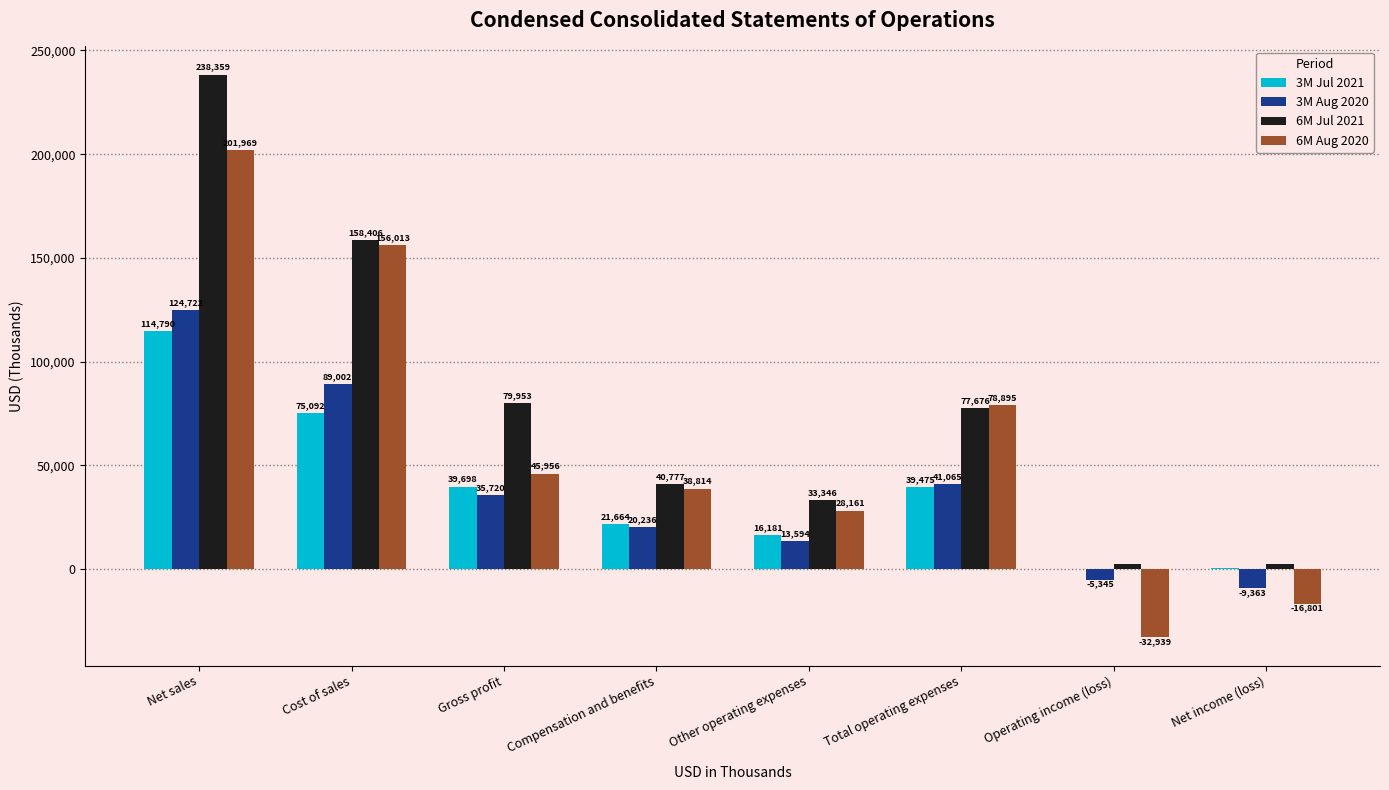

Reading left to right, what are all the values shown in this chart?

3M Jul 2021: 114790	75092	39698	21664	16181	39475	223	626
3M Aug 2020: 124722	89002	35720	20236	13594	41065	-5345	-9363
6M Jul 2021: 238359	158406	79953	40777	33346	77676	2277	2345
6M Aug 2020: 201969	156013	45956	38814	28161	78895	-32939	-16801